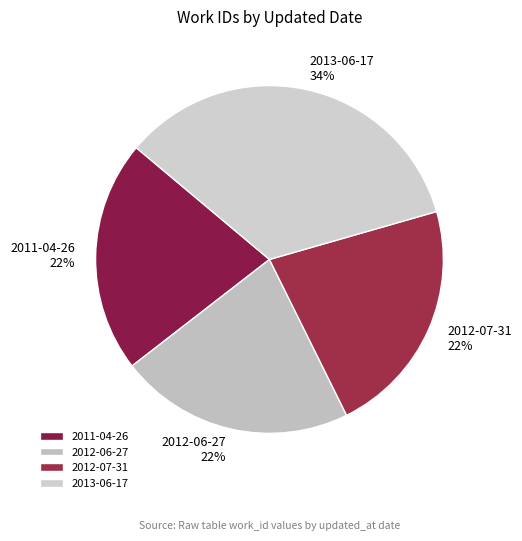

Is there a majority slice in this chart?

No